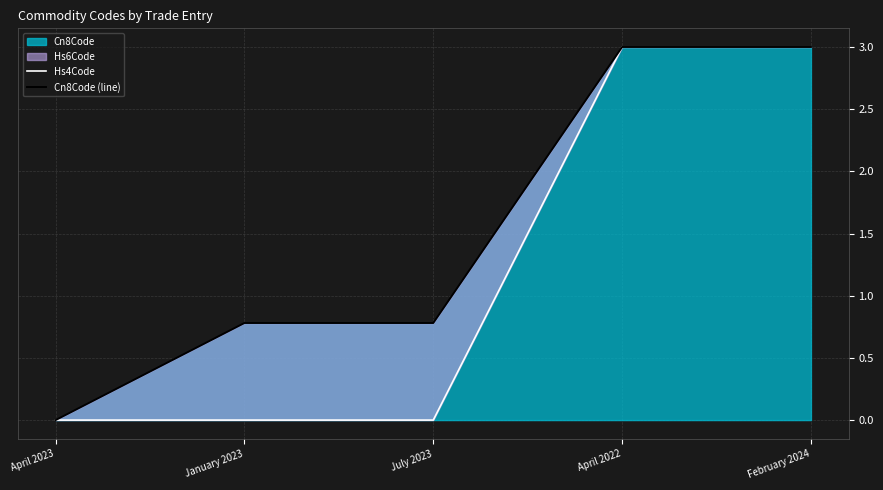

What is the approximate value of Cn8Code (line) at April 2022?

3.0